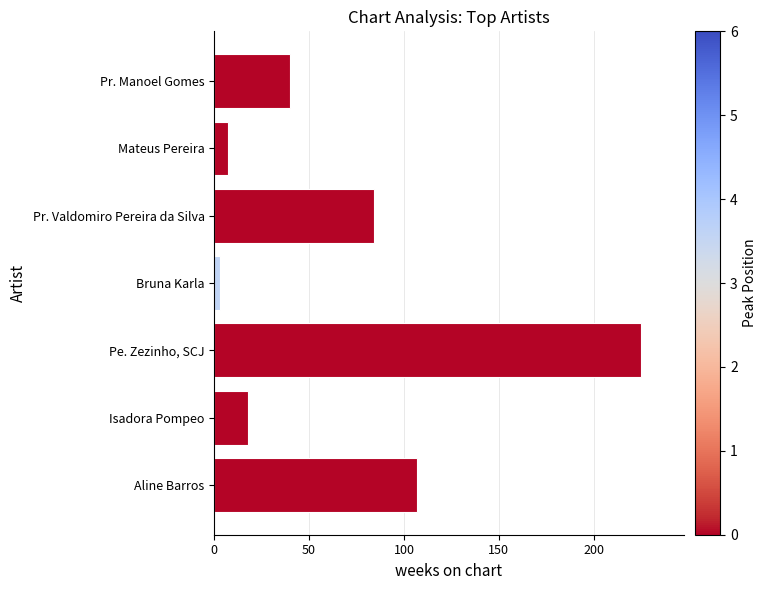

Are the bars grouped side by side (vs. stacked)?

No